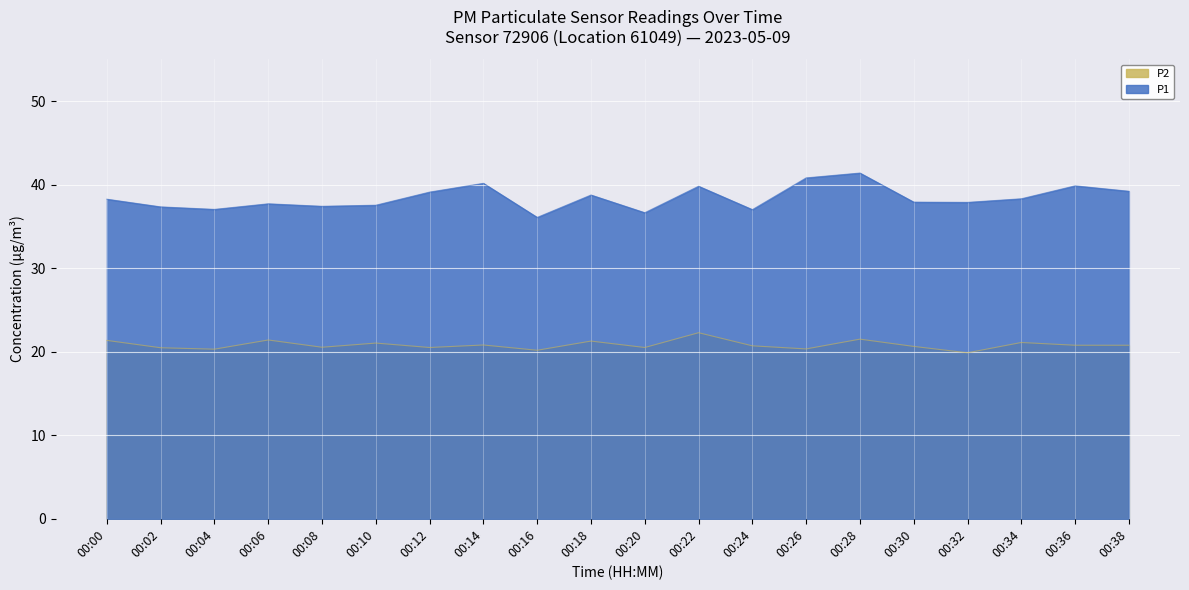

True or false: P1 and P2 cross at least once.

False